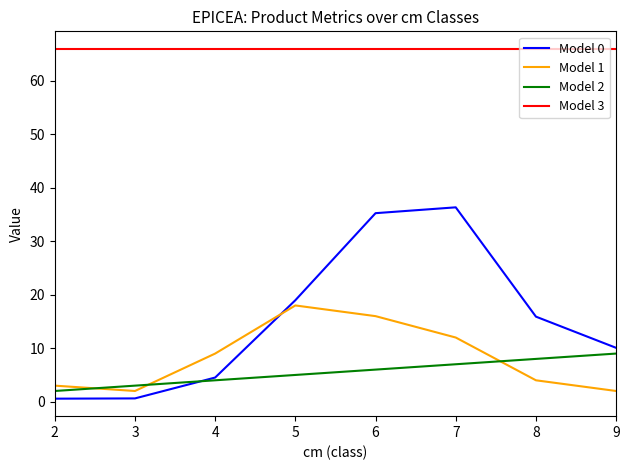

Reading left to right, list all the values displayed in this chart.

Model 0: 2=0.6	3=0.6	4=4.5	5=19.0	6=35.3	7=36.4	8=15.9	9=10.1
Model 1: 2=3.0	3=2.0	4=9.0	5=18.0	6=16.0	7=12.0	8=4.0	9=2.0
Model 2: 2=2.0	3=3.0	4=4.0	5=5.0	6=6.0	7=7.0	8=8.0	9=9.0
Model 3: 2=66.0	3=66.0	4=66.0	5=66.0	6=66.0	7=66.0	8=66.0	9=66.0